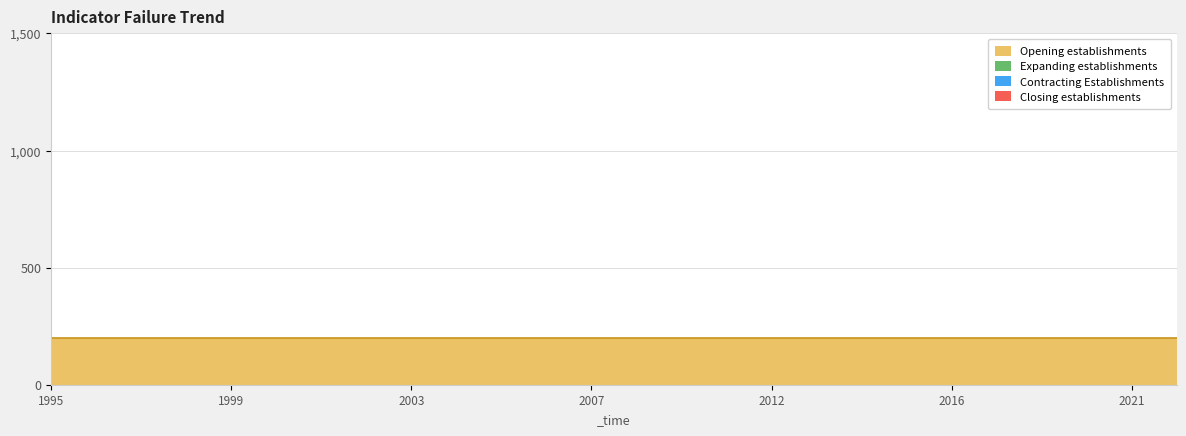

Count the number of categories in the chart.

27